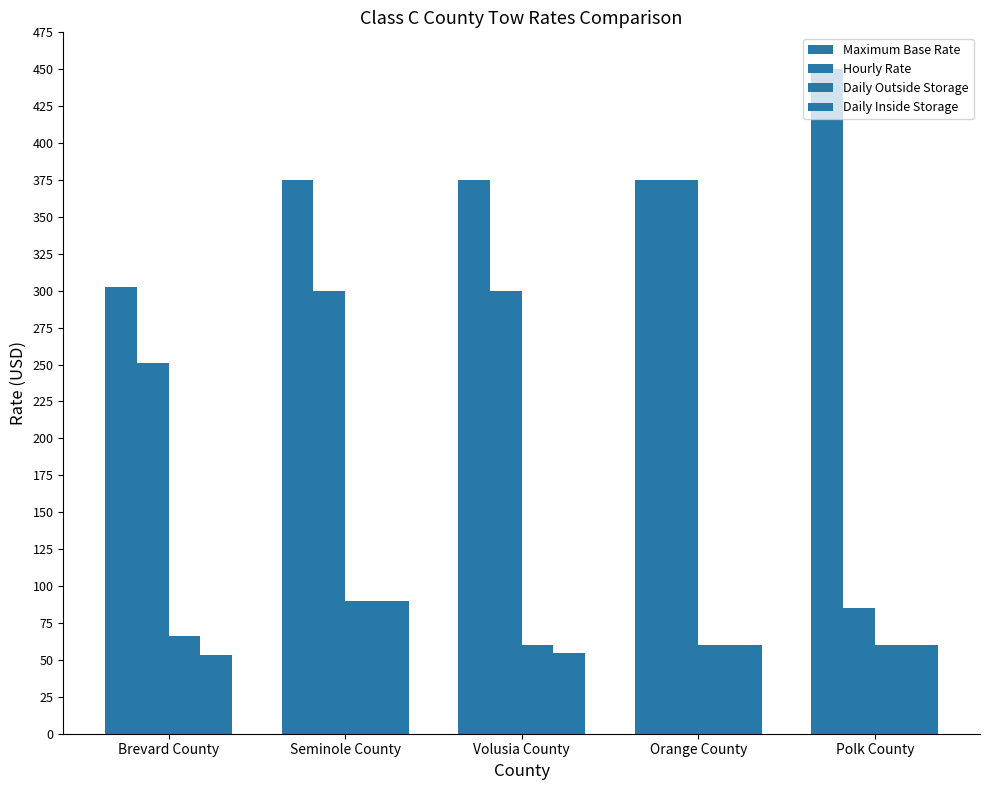

How many data points does each series have?

5